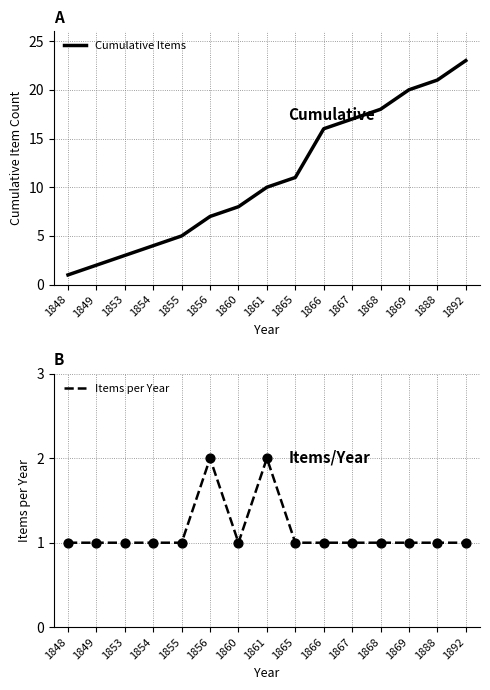

Is the value of Cumulative Items at 1866 greater than the value of Items per Year at 1865?

Yes